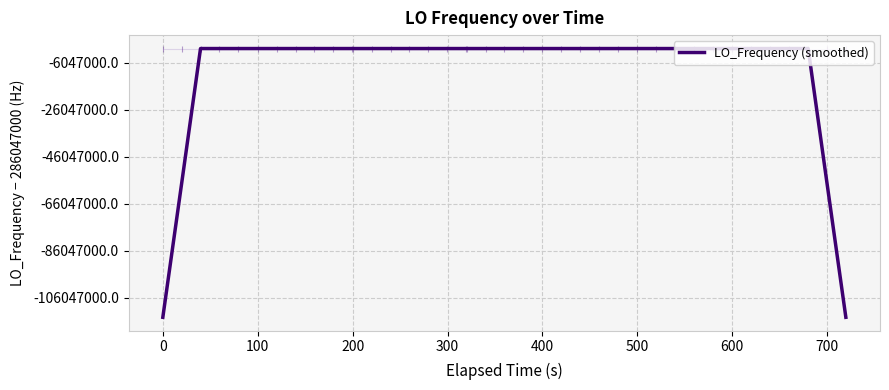

Count the number of data series in this chart.

1